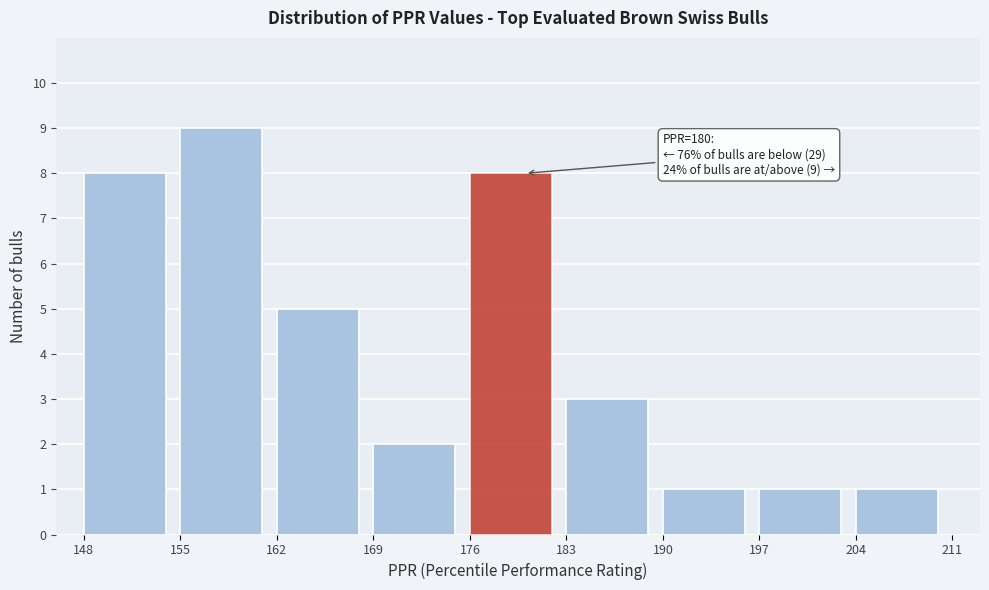

Over which range of the x-axis is the bar tallest?

155 to 162